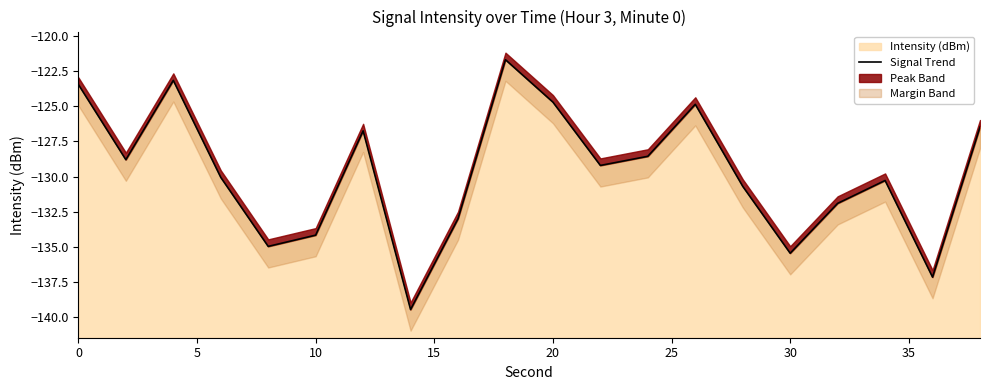

Reading right to left, extract all data points from this chart.

-126.5	-137.1	-130.3	-131.9	-135.4	-130.7	-124.9	-128.6	-129.2	-124.7	-121.7	-133.0	-139.4	-126.8	-134.2	-135.0	-130.1	-123.2	-128.8	-123.5